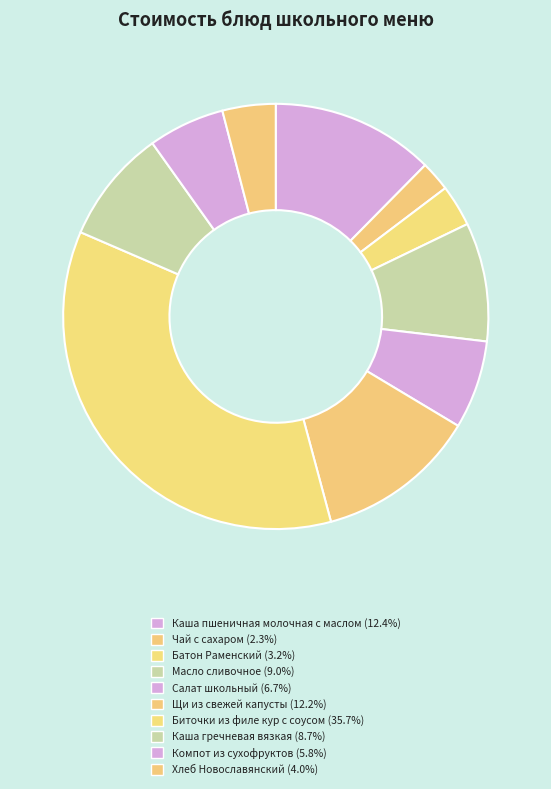

How many slices are in this pie chart?

10